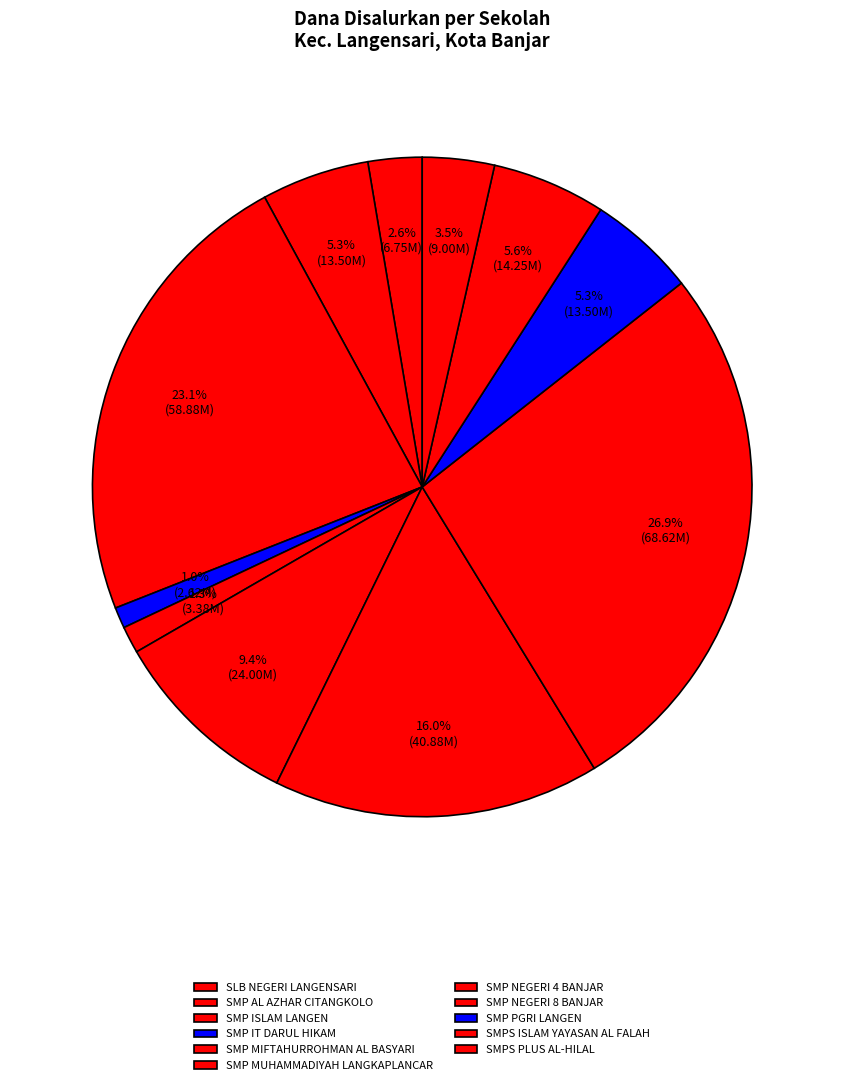

Which category has the smallest portion of the pie?

SMP IT DARUL HIKAM